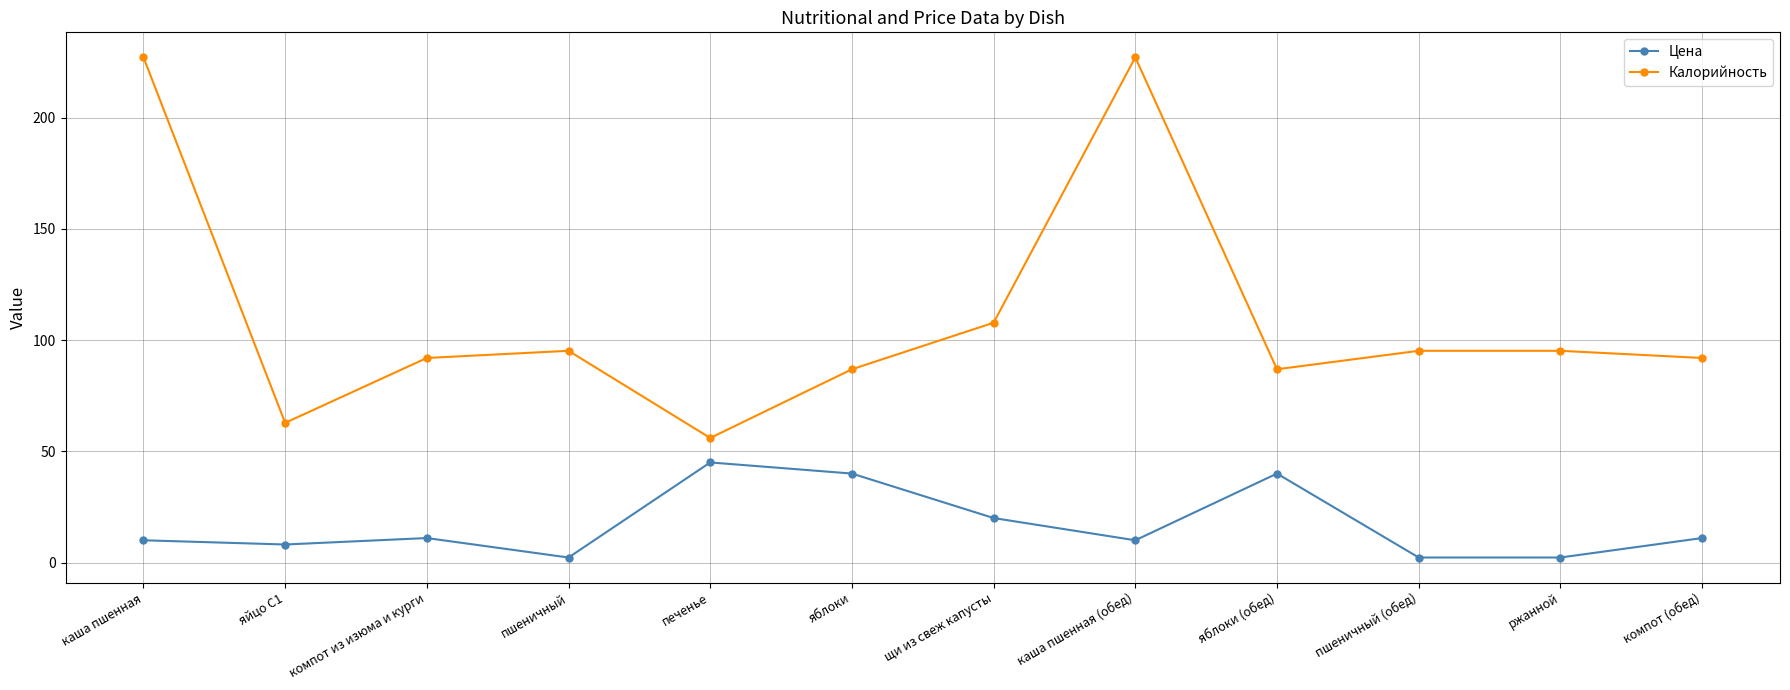

True or false: Цена and Калорийность intersect in this chart.

False